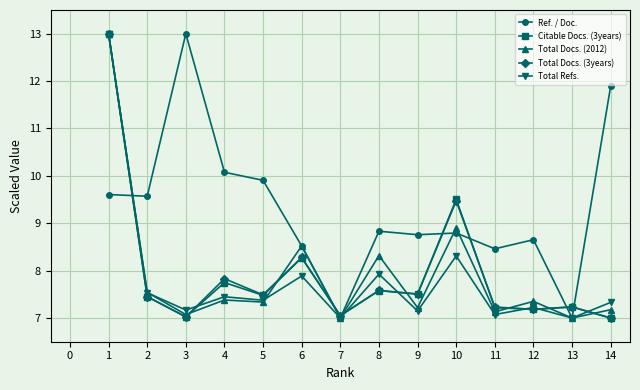

What is the minimum value for Citable Docs. (3years)?

7.0